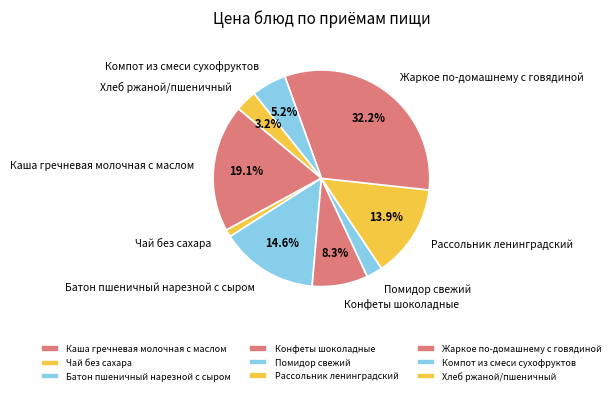

How many segments does this pie chart have?

9